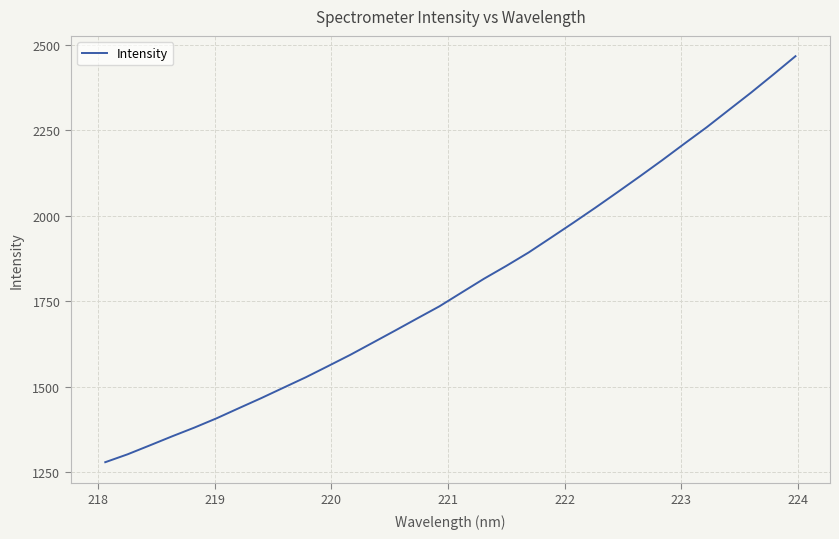

What is the smallest value displayed?

1279.3